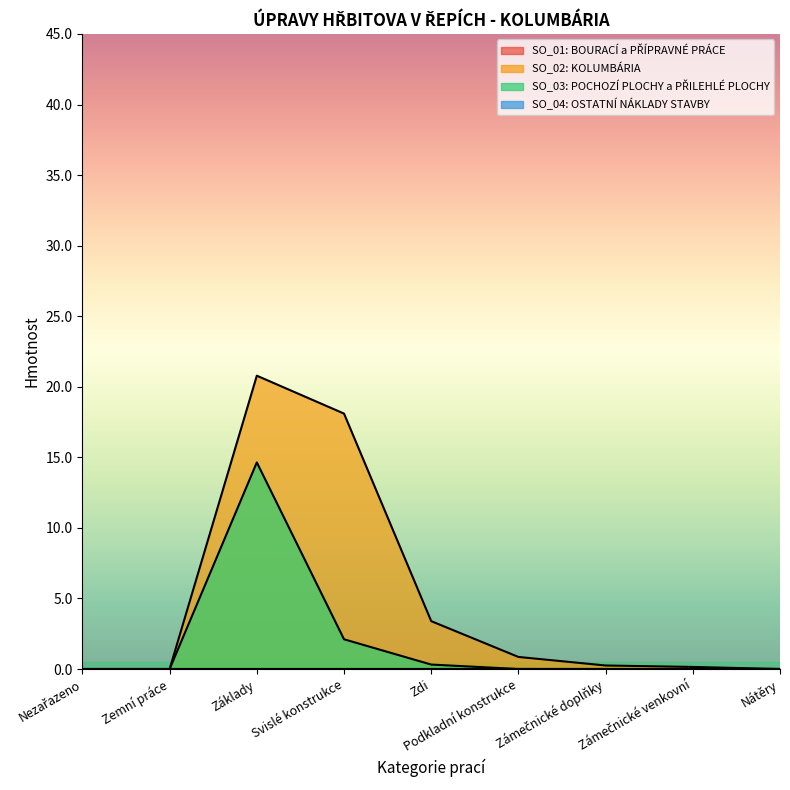

At which category does SO_02: KOLUMBÁRIA reach its first local peak?

Základy